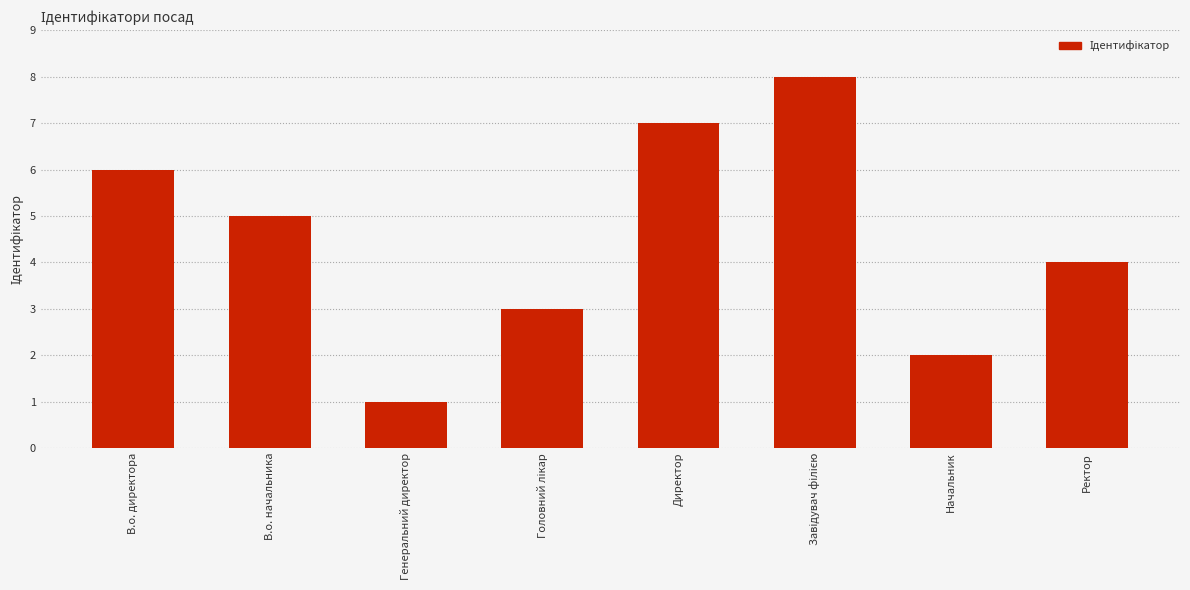

What is the difference between the second highest and minimum values?

6